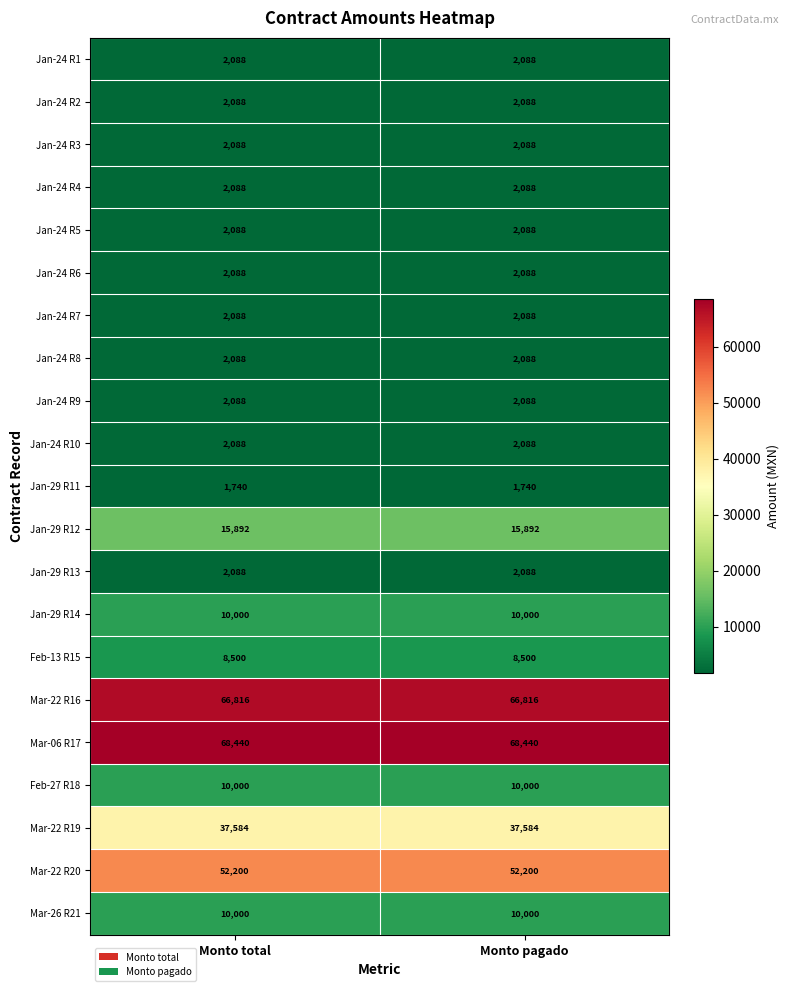

What is the difference between the highest and lowest values at Monto pagado?

66700